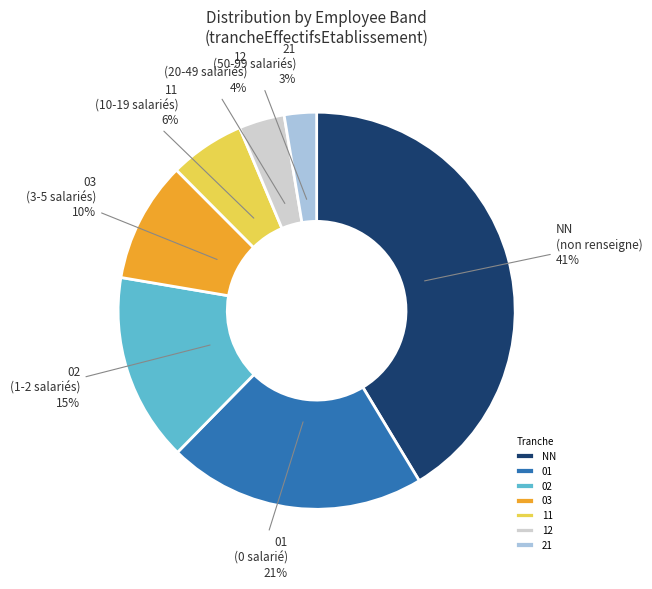

Rank the categories by value from highest to lowest.

NN, 01, 02, 03, 11, 12, 21